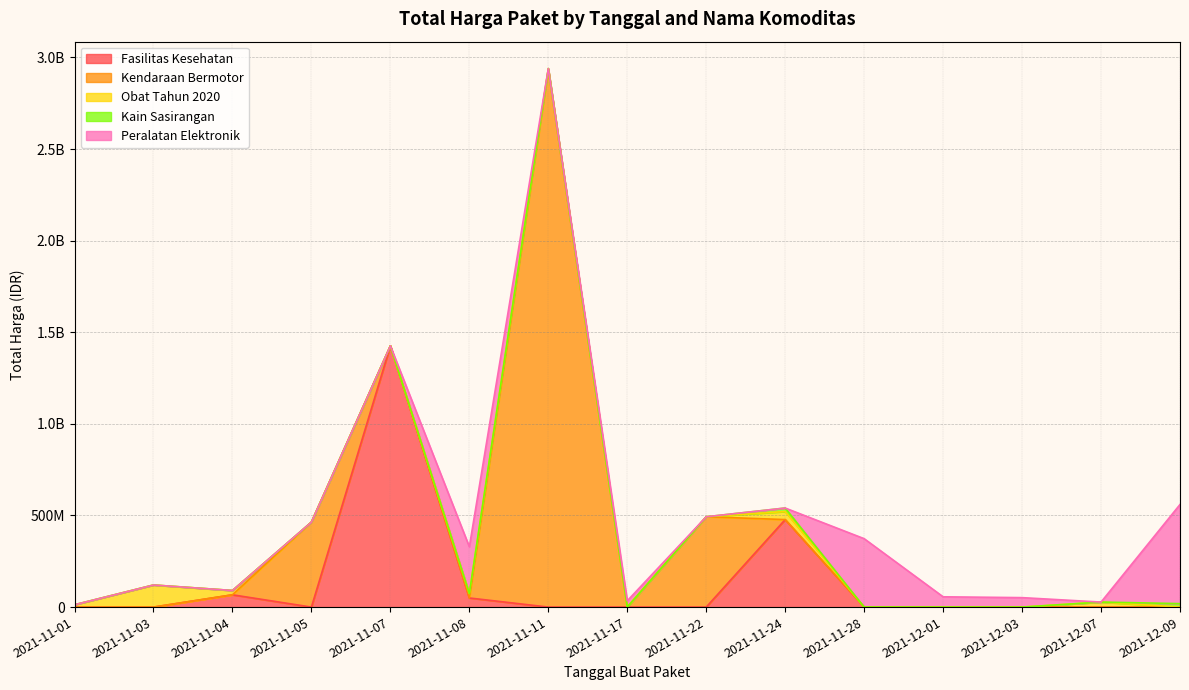

Approximately how many times larger is the value at 2021-11-03 compared to 2021-11-24?

5.2